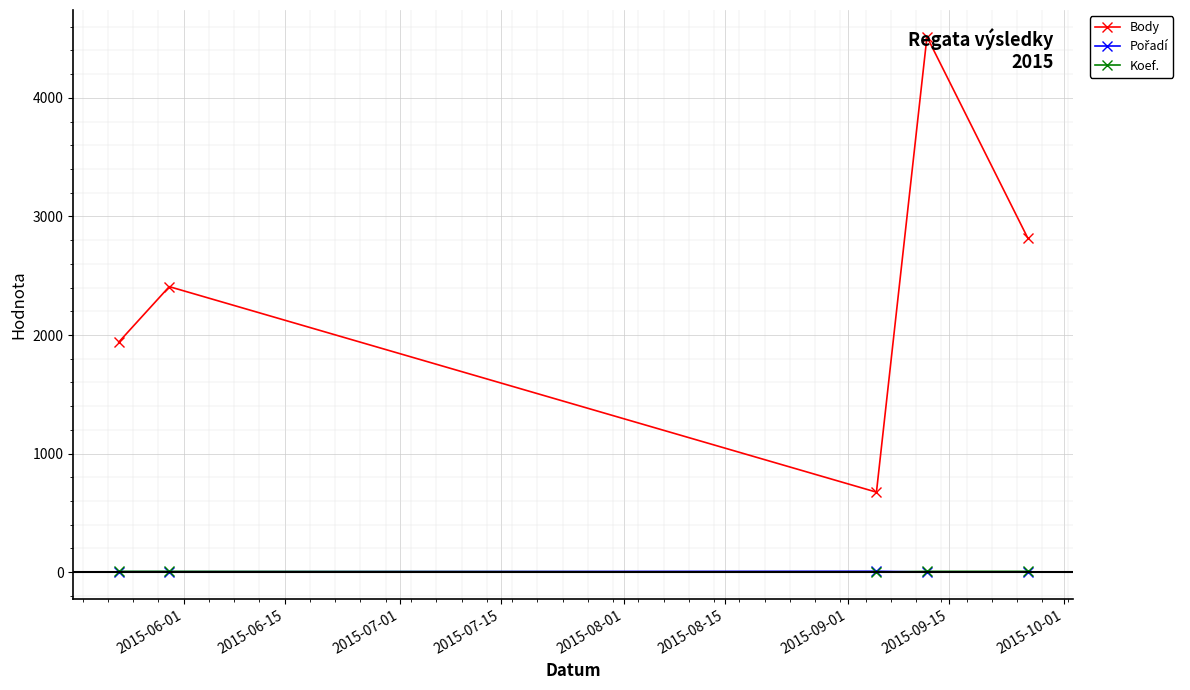

Which series has the largest range (max minus min)?

Body